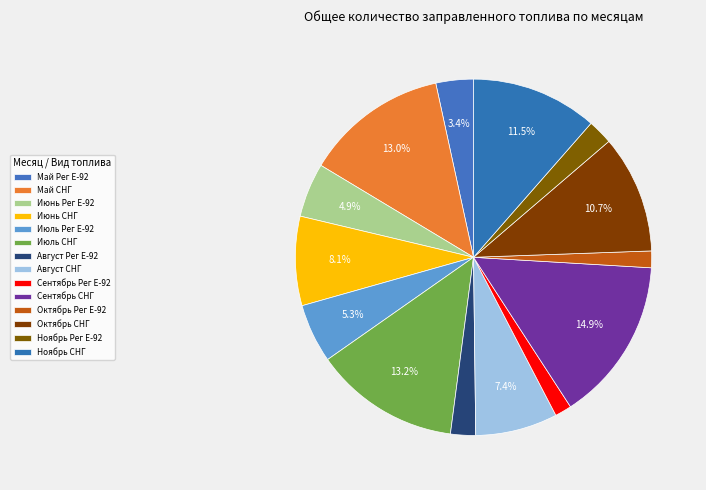

Is the sum of Июль Рег Е-92 and Октябрь Рег Е-92 greater than half?

No